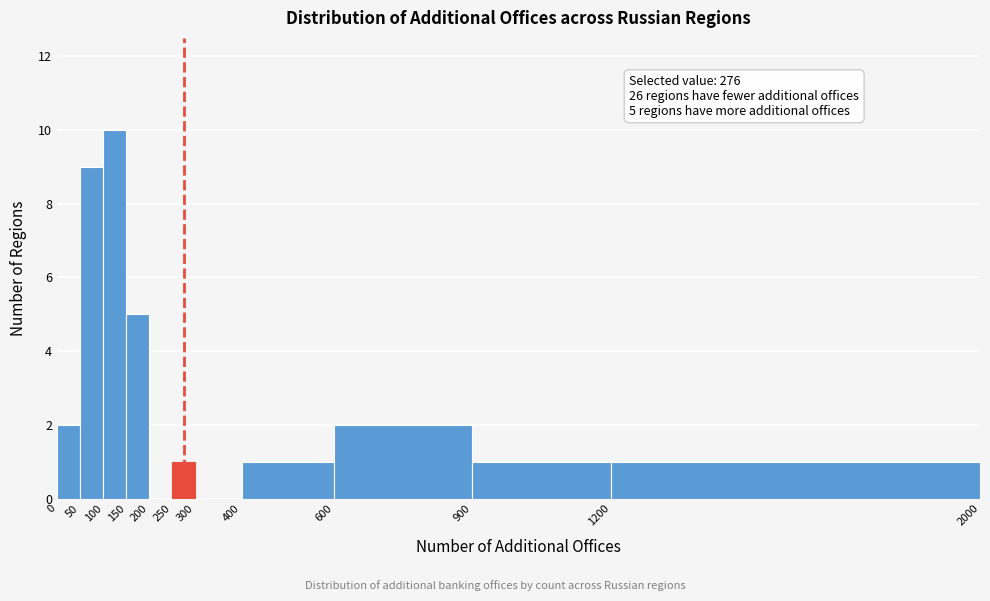

Over which range of the x-axis is the bar tallest?

100 to 150